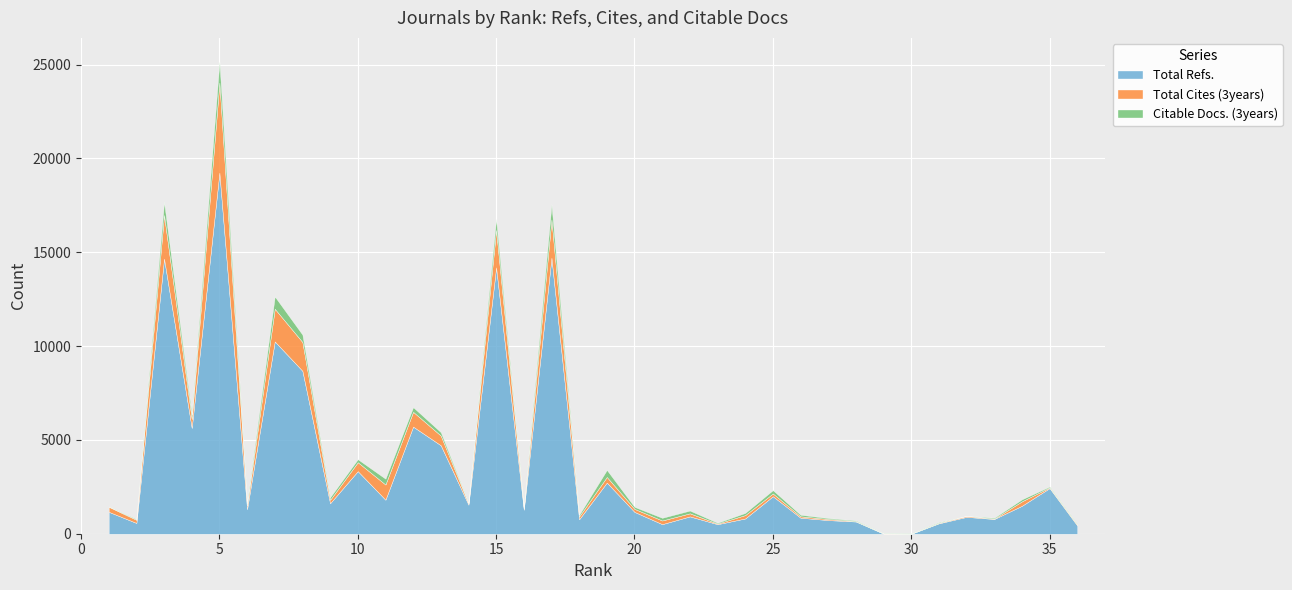

Which series ends up on top after the final intersection of Total Refs. and Citable Docs. (3years)?

Total Refs.